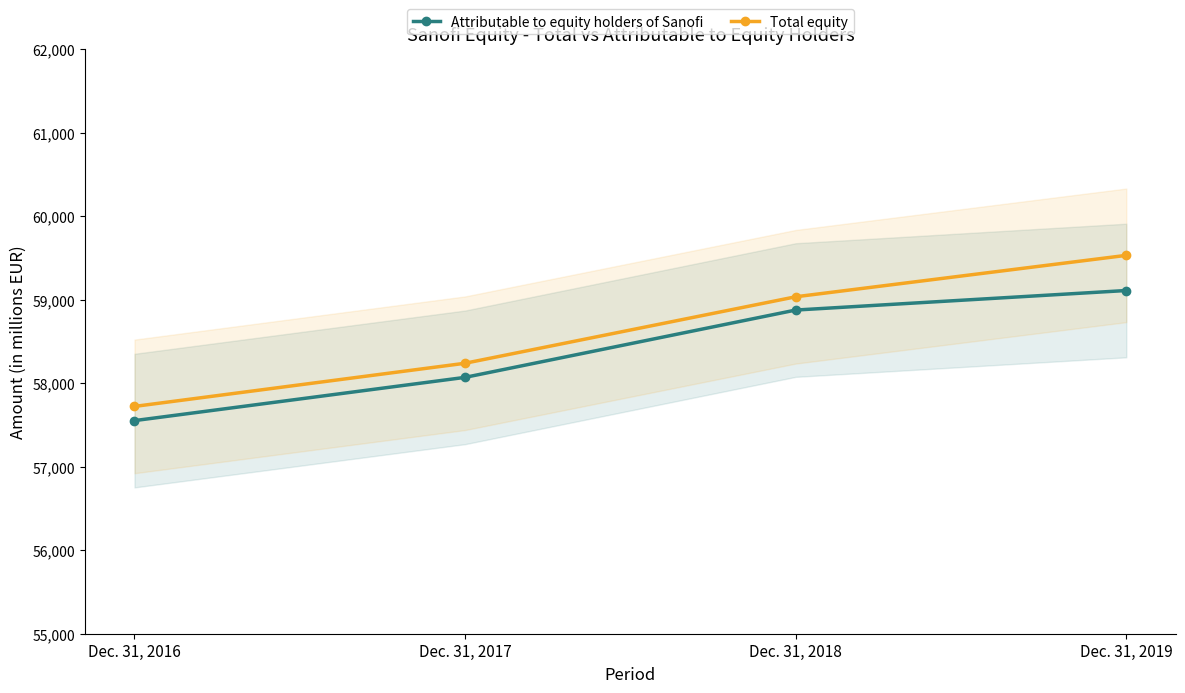

True or false: Total equity and Attributable to equity holders of Sanofi intersect in this chart.

False